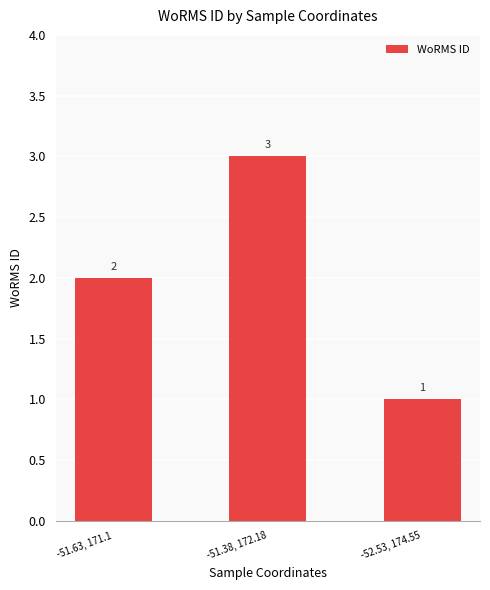

Reading left to right, list all the values displayed in this chart.

2	3	1